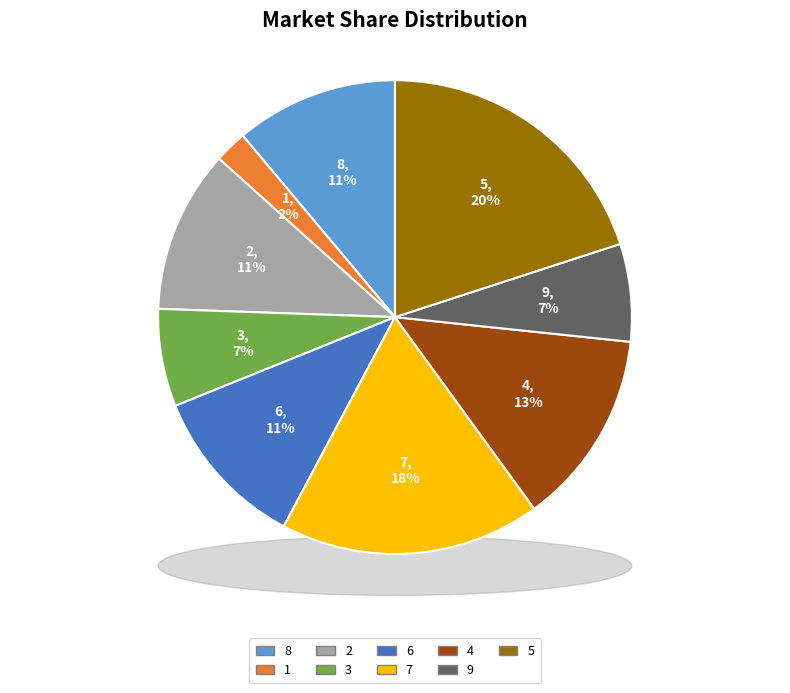

Which has a higher value, 1 or 8?

8